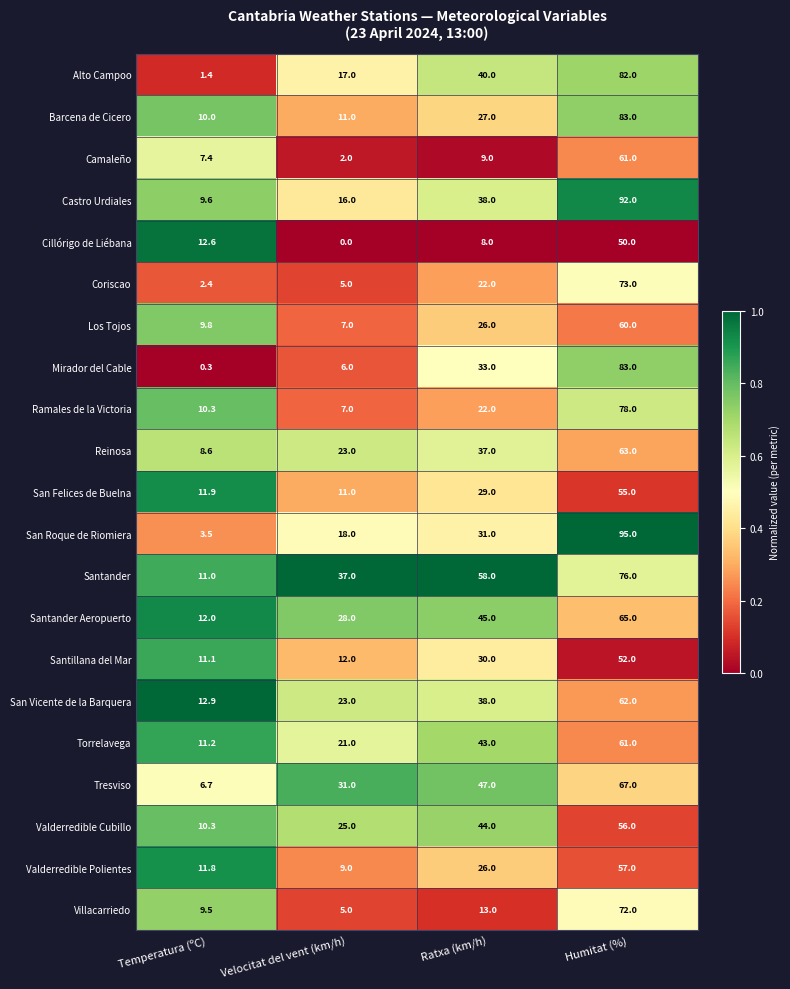

Is it true that Barcena de Cicero equals 118.9 at Humitat (%)?

False